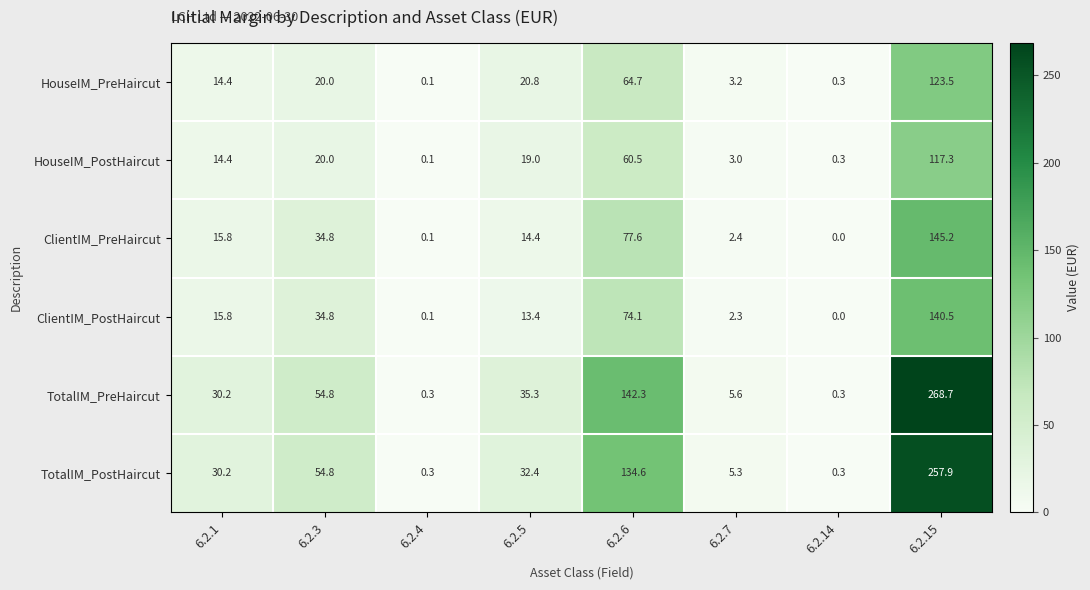

Which series has the widest spread of values?

TotalIM_PreHaircut